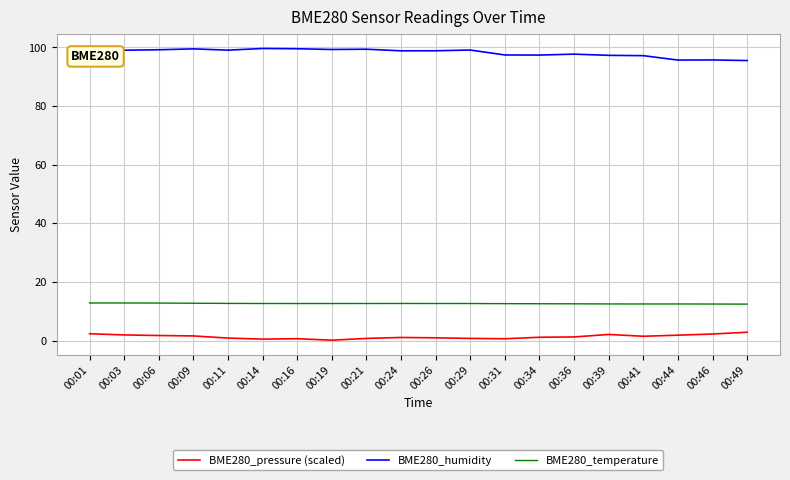

What is the maximum value for BME280_temperature?

12.8